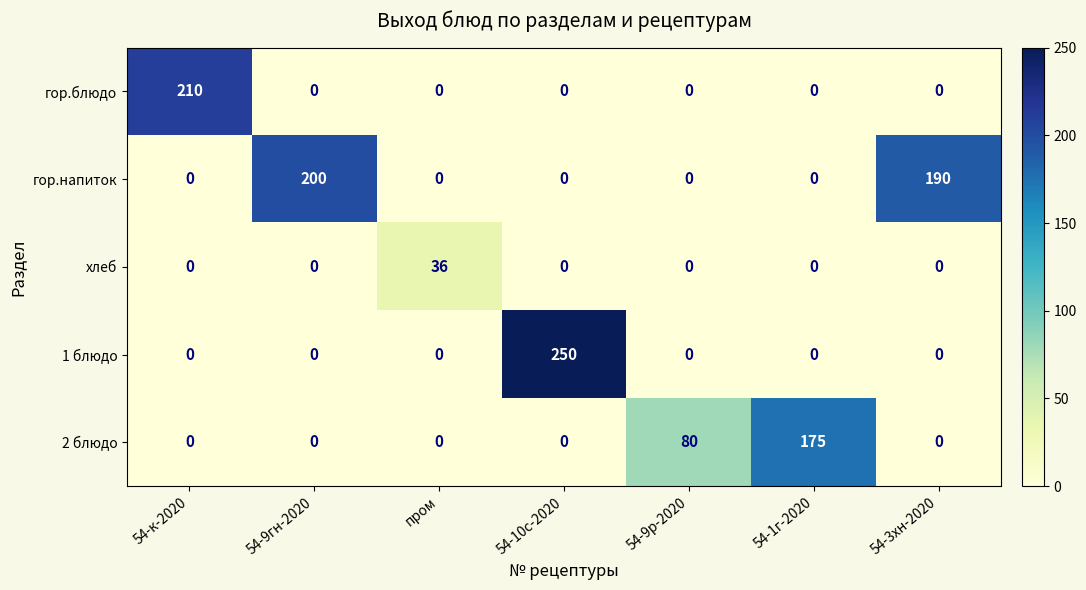

How many series are shown in this chart?

5